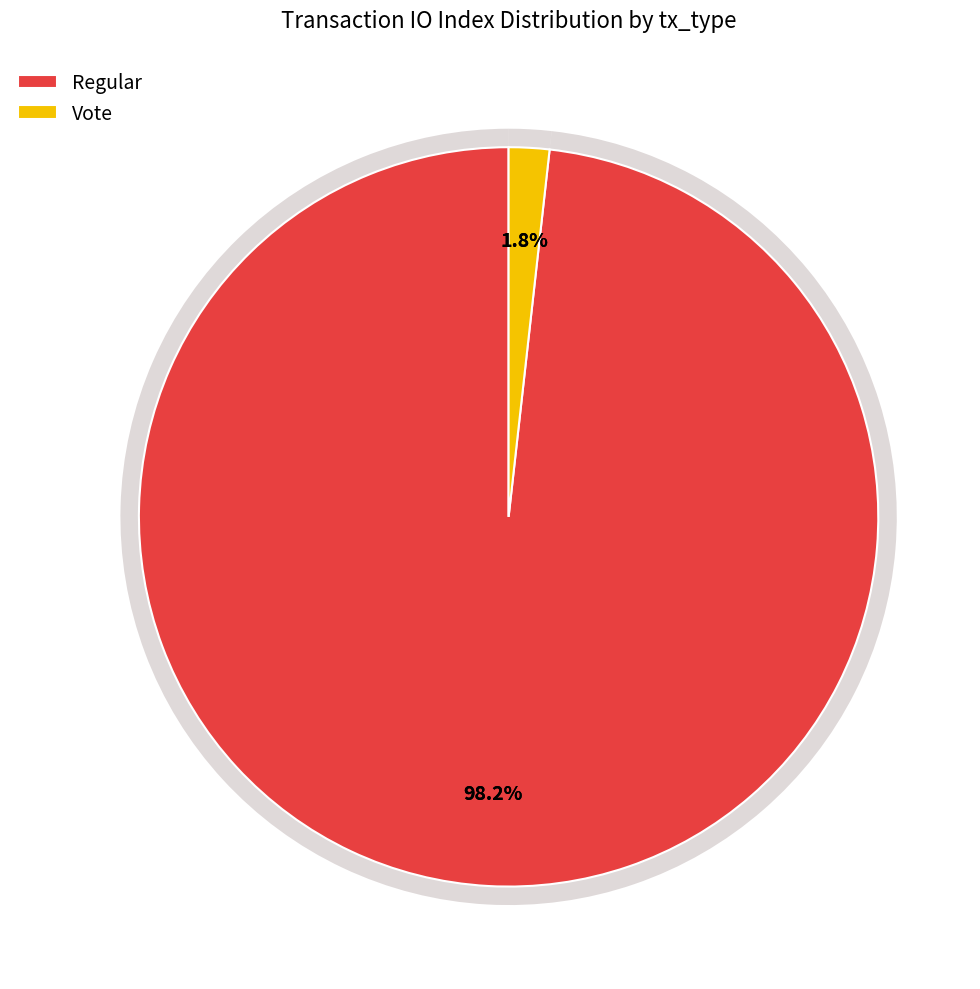

To the nearest percent, what percentage of the pie is Regular?

98%